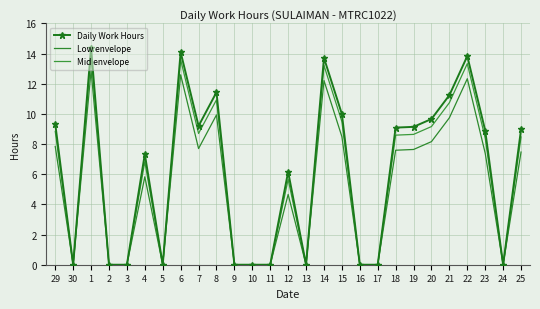

Which category has the highest value across all series?

1